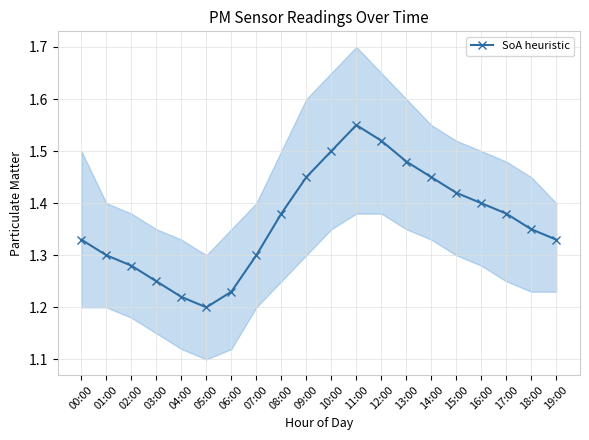

How many values are between 1 and 2?

20